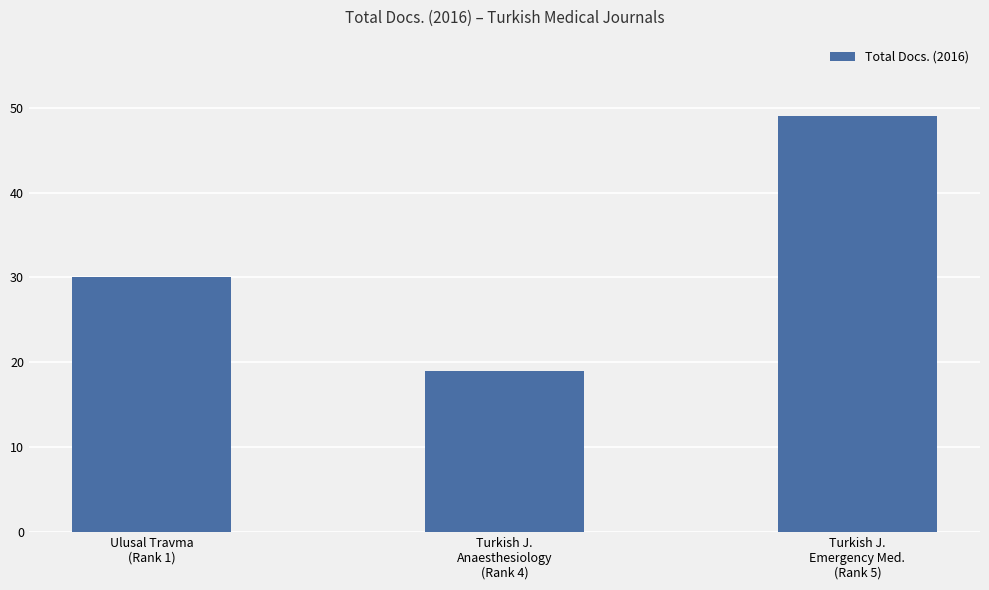

Which category has the lowest value across all series?

Turkish J.
Anaesthesiology
(Rank 4)